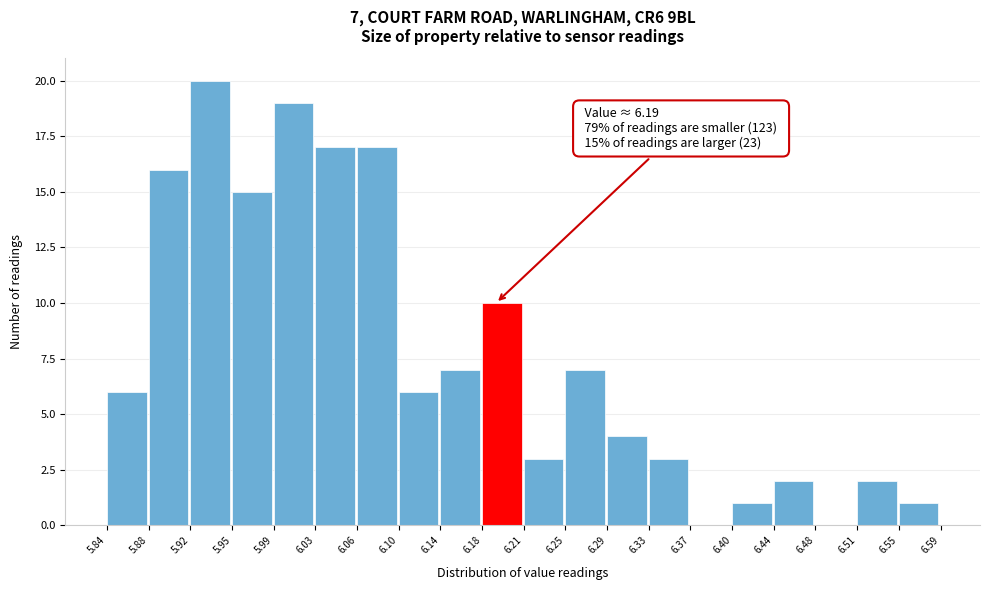

Which range on the x-axis has the tallest bar?

5.92 to 5.95